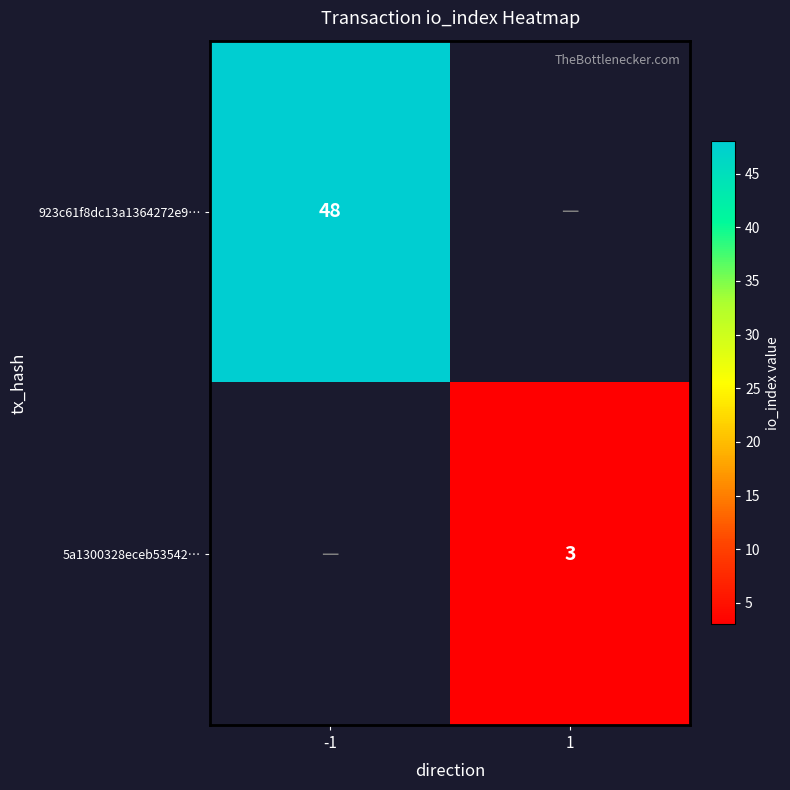

The value of 923c61f8dc13a1364272e9… at -1 is 48. True or false?

True